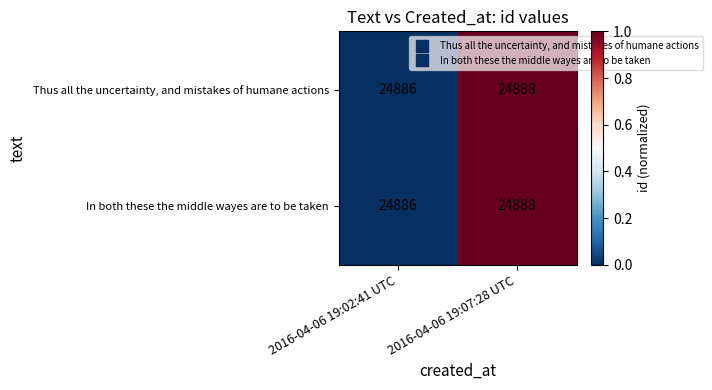

What is the total value across all series at 2016-04-06 19:07:28 UTC?

49776